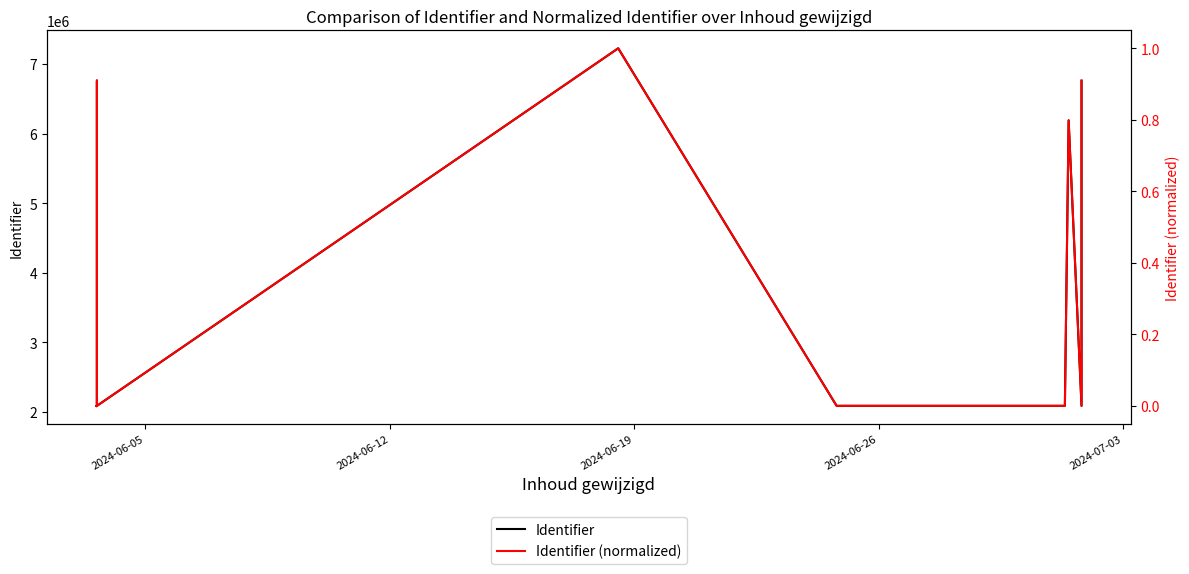

The value of Identifier (normalized) at 2024-06-26 is 0.0. True or false?

False